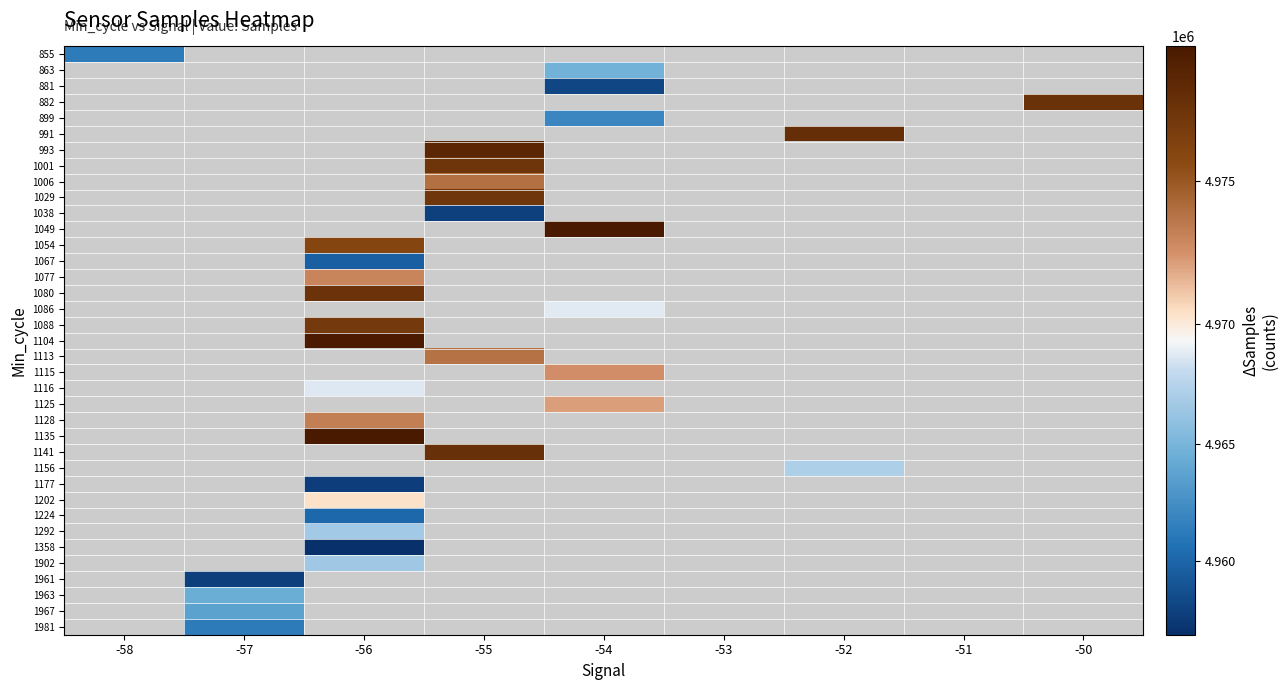

At which category does the chart reach its peak across all series?

-56